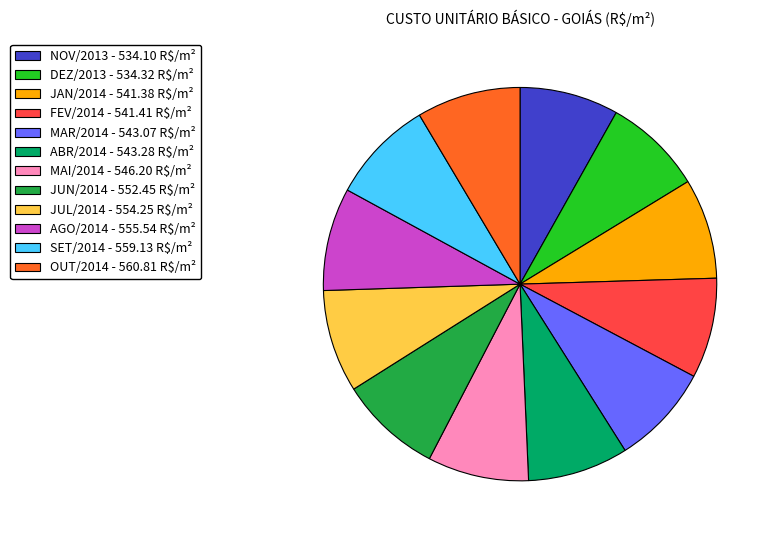

True or false: MAR/2014 accounts for 1% of the total.

False